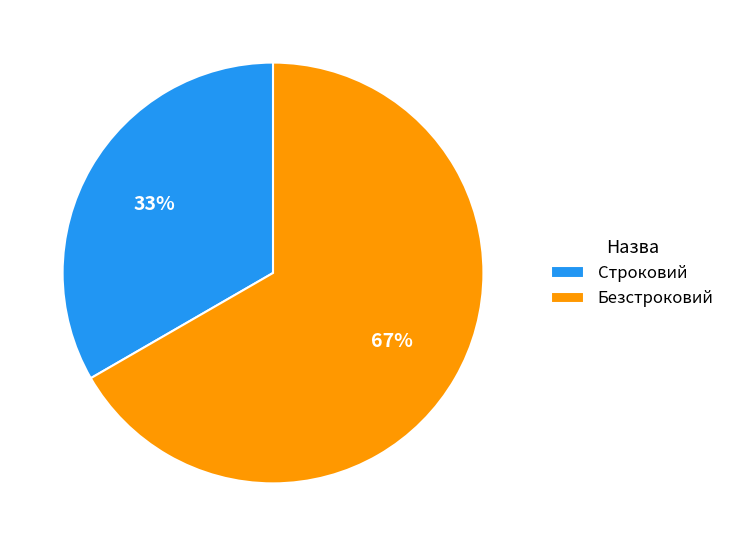

The Строковий slice represents 33% of the pie. True or false?

True